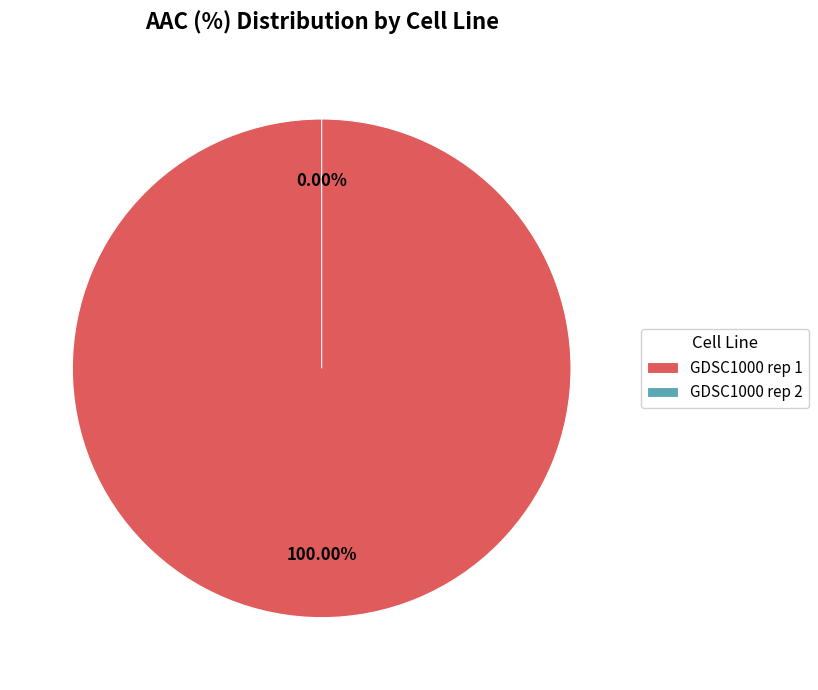

How many segments does this pie chart have?

2